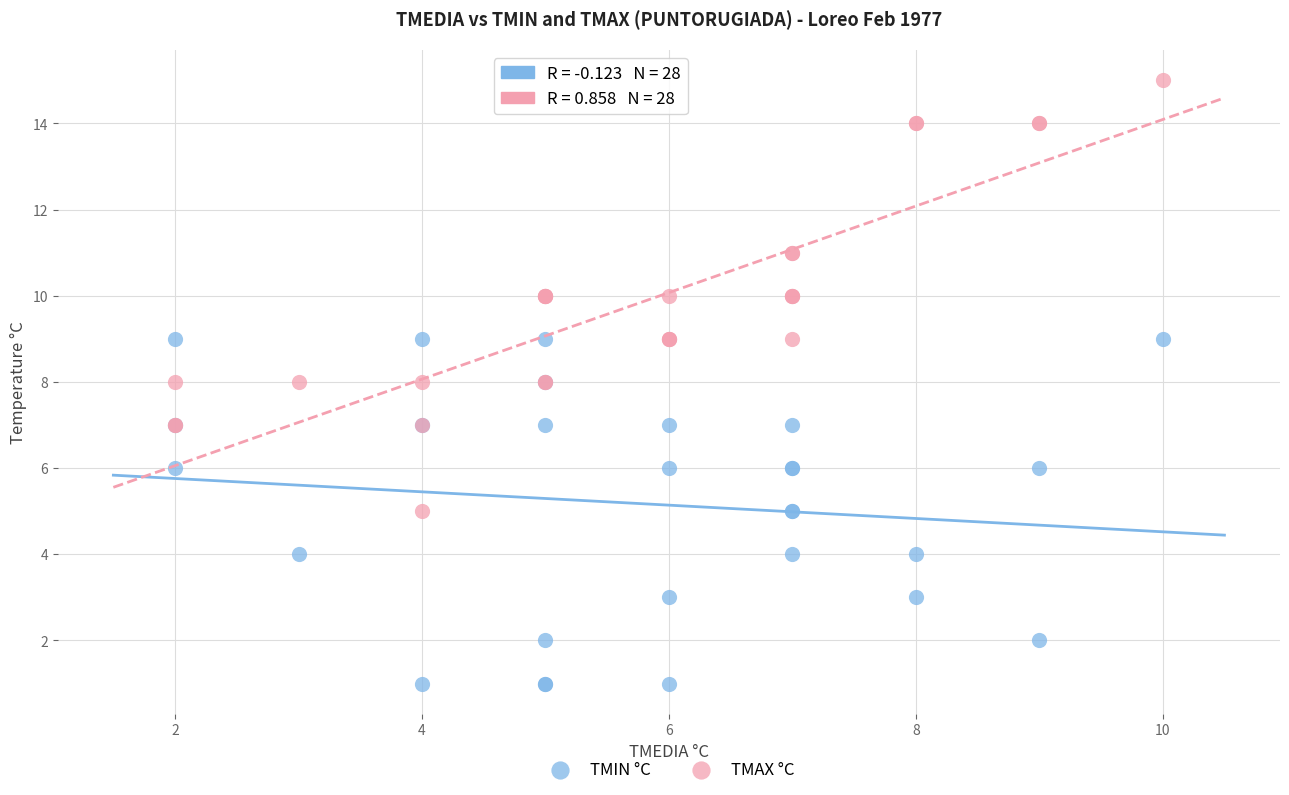

Which series contains the lowest Y value?

TMIN °C